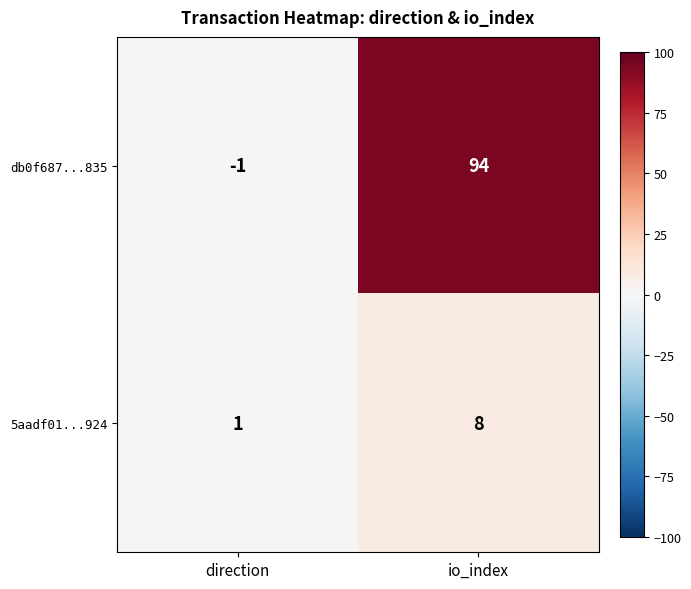

Reading right to left, transcribe all the data shown in this chart.

db0f687...835: 94	-1
5aadf01...924: 8	1